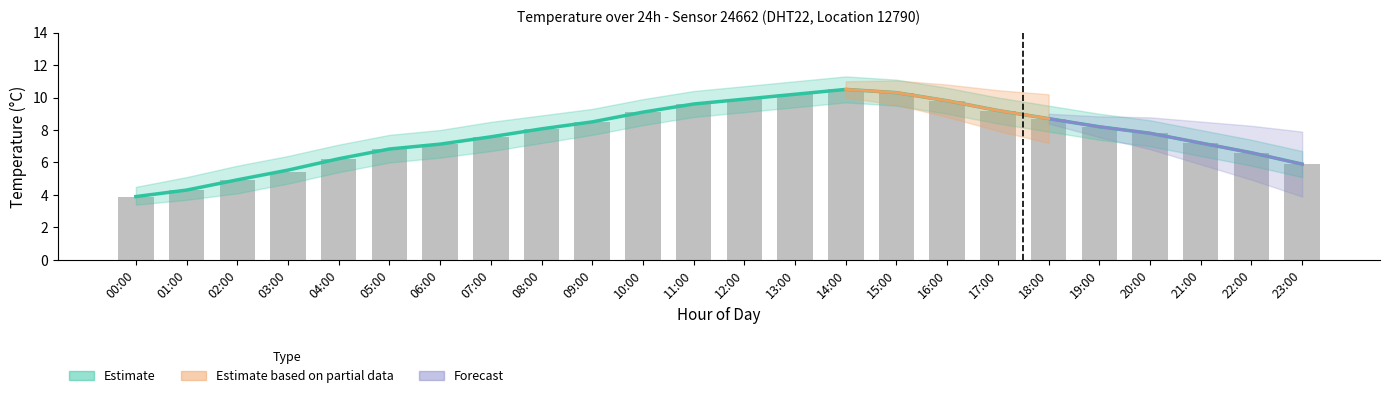

What position from the left is 16:00?

17